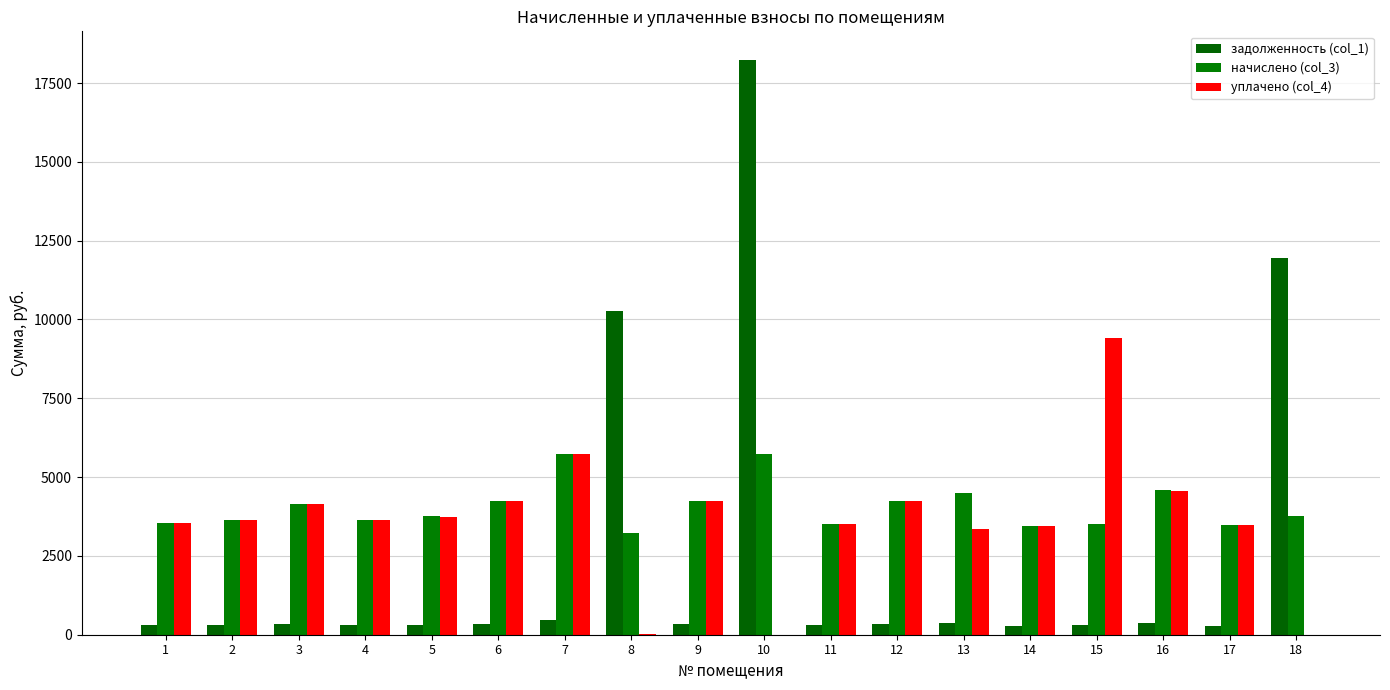

What is the minimum value for начислено (col_3)?

3240.0